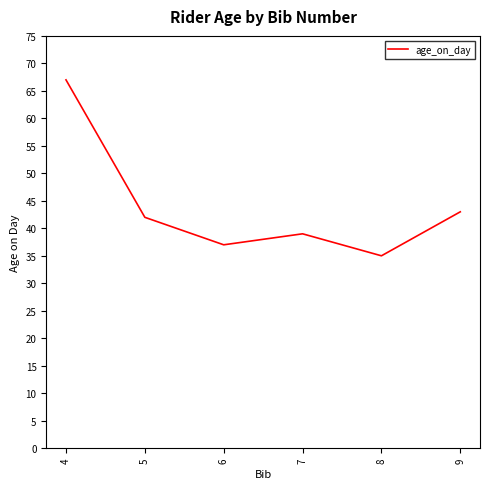

The chart shows a value of 57 at 9. True or false?

False